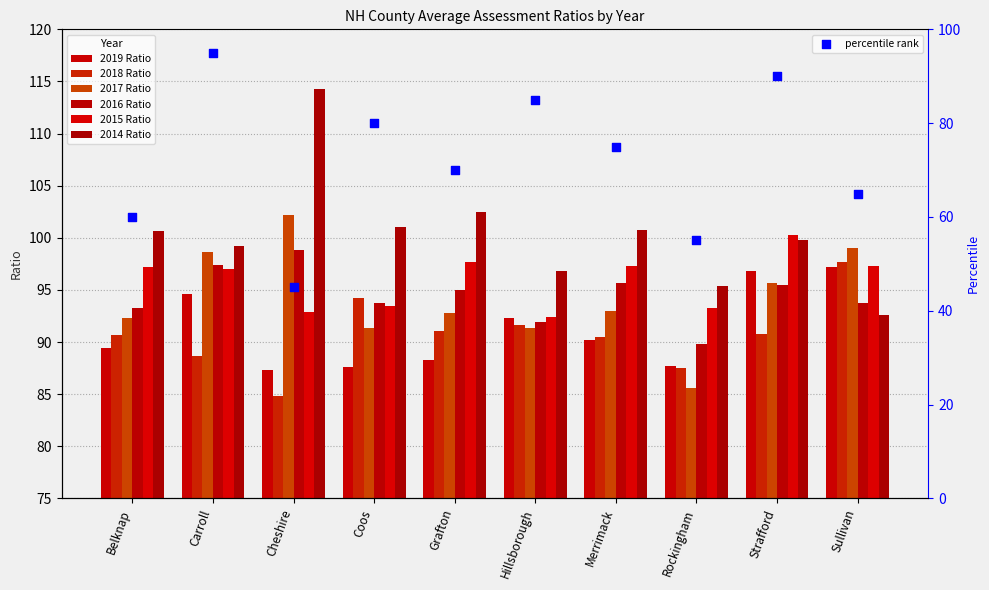

Which series reaches the minimum Y coordinate?

2018 Ratio